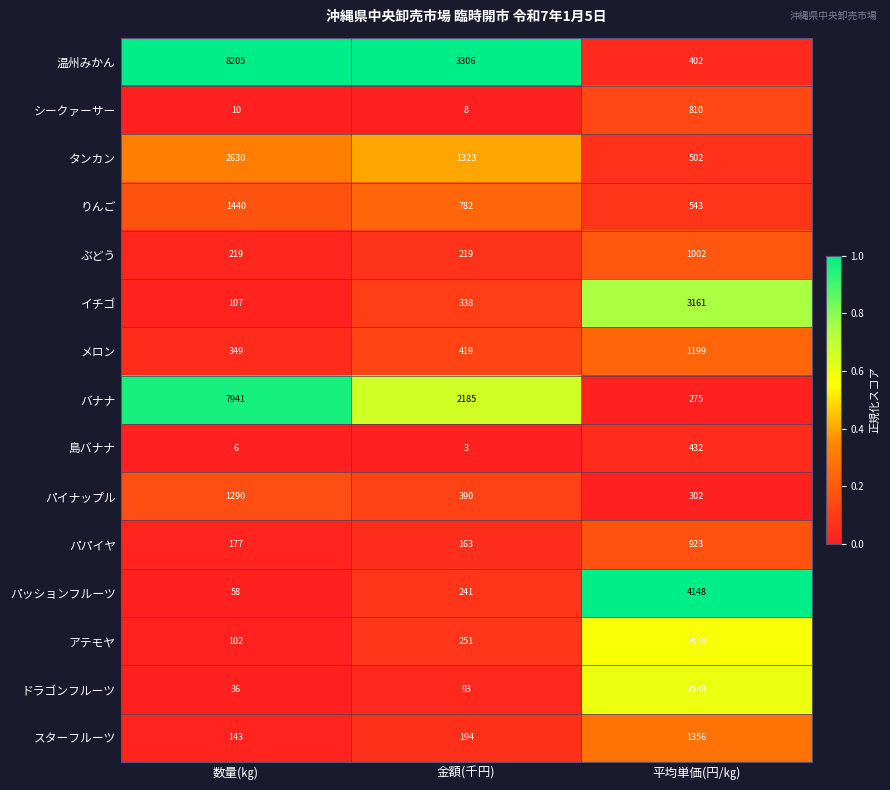

Where is パッションフルーツ nearest to the value 2103?

金額(千円)